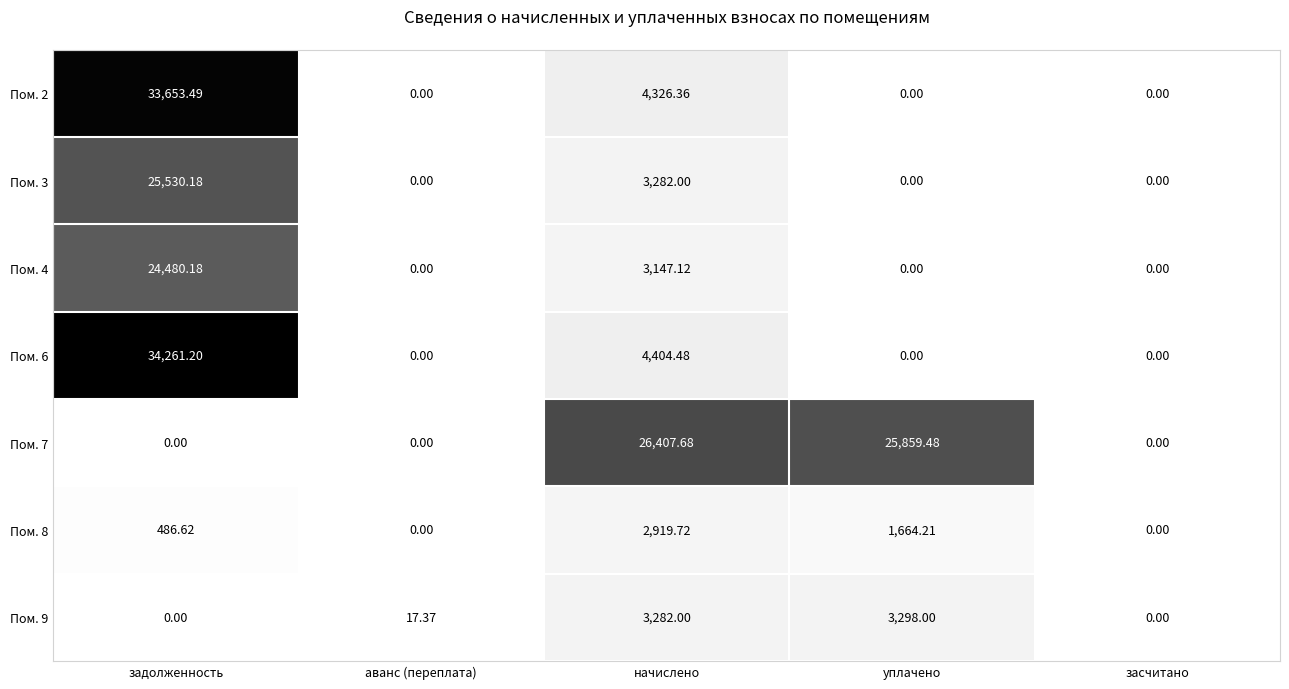

At which label is Пом. 7 closest to 13203?

уплачено